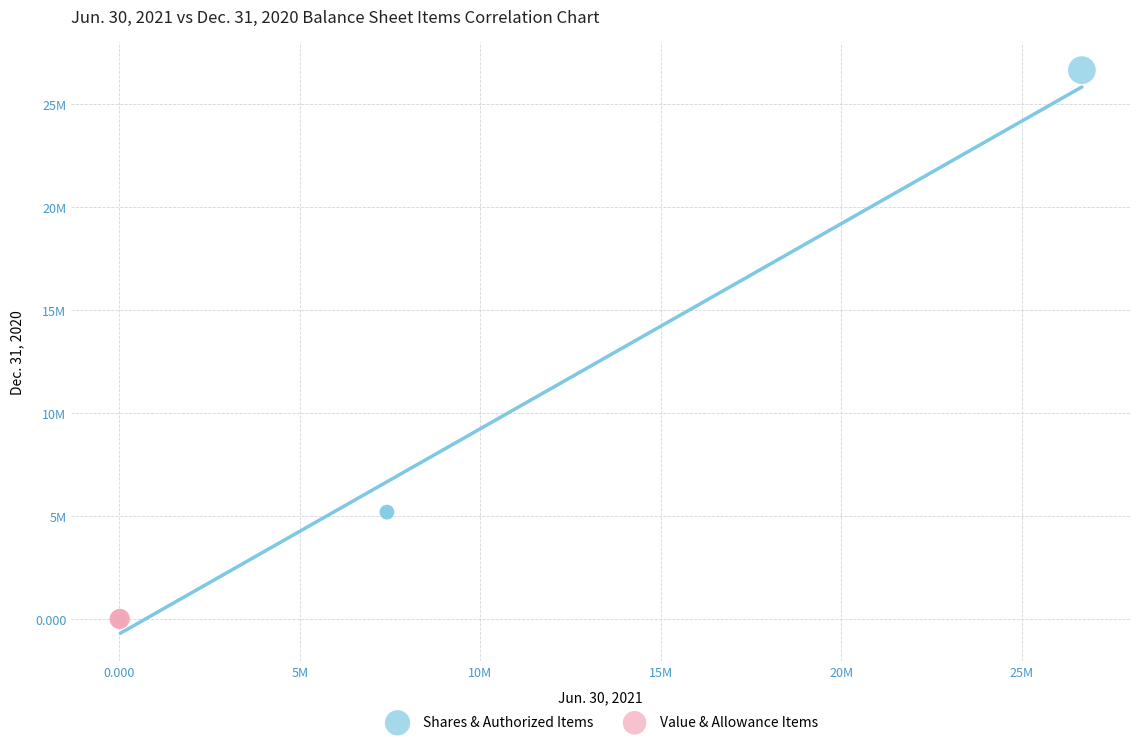

Which series reaches the maximum Y coordinate?

Shares & Authorized Items